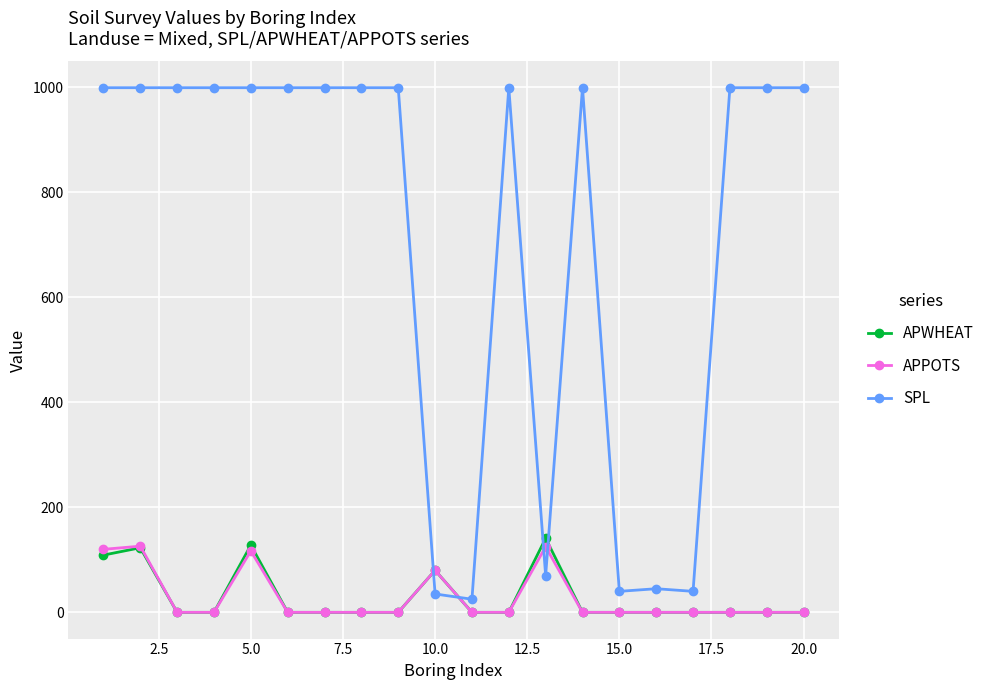

Is this an area chart (filled region under the line)?

No